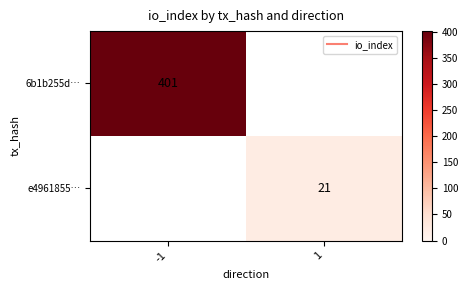

Which category has the lowest value across all series?

1